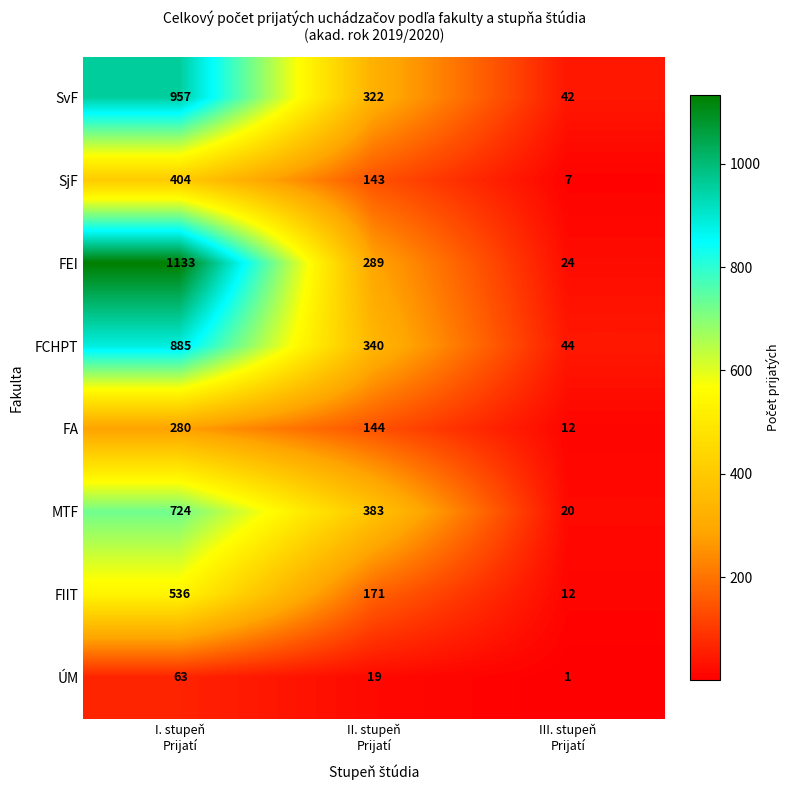

Reading right to left, list all the values displayed in this chart.

SvF: 42	322	957
SjF: 7	143	404
FEI: 24	289	1133
FCHPT: 44	340	885
FA: 12	144	280
MTF: 20	383	724
FIIT: 12	171	536
ÚM: 1	19	63